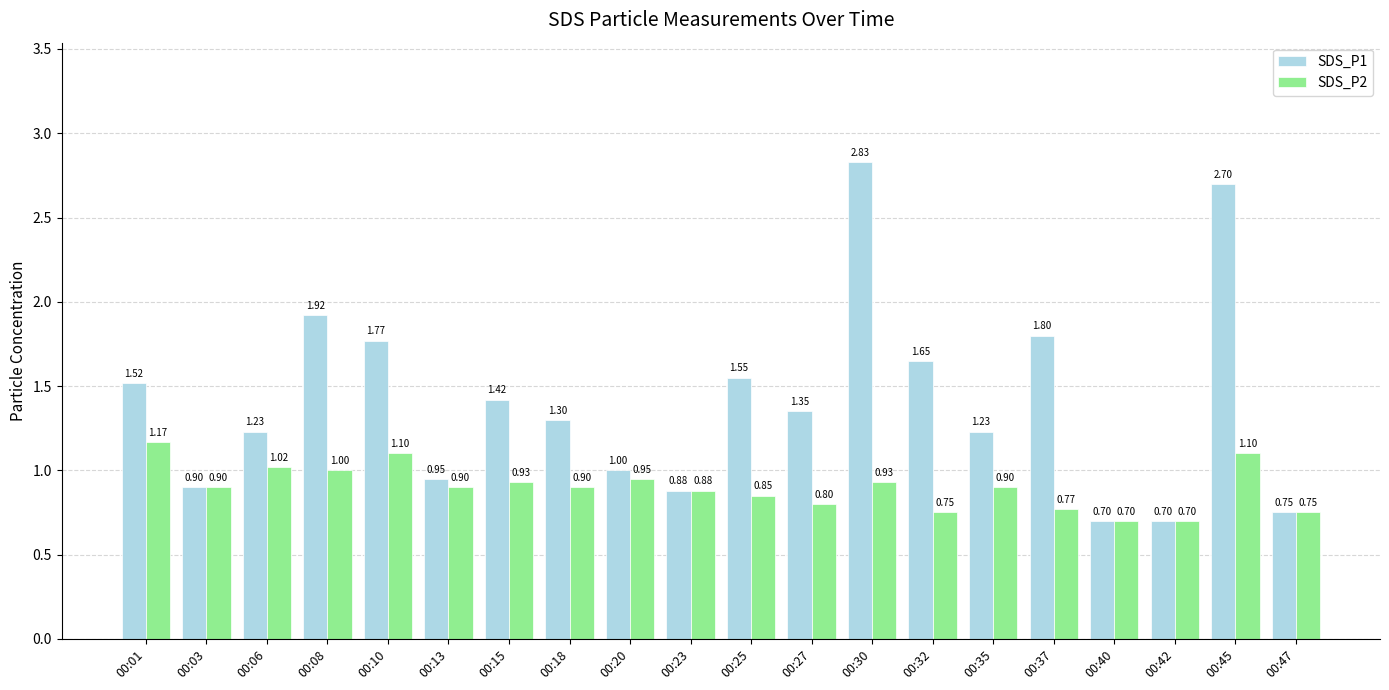

Is it true that SDS_P1 equals 0.9 at 00:13?

True